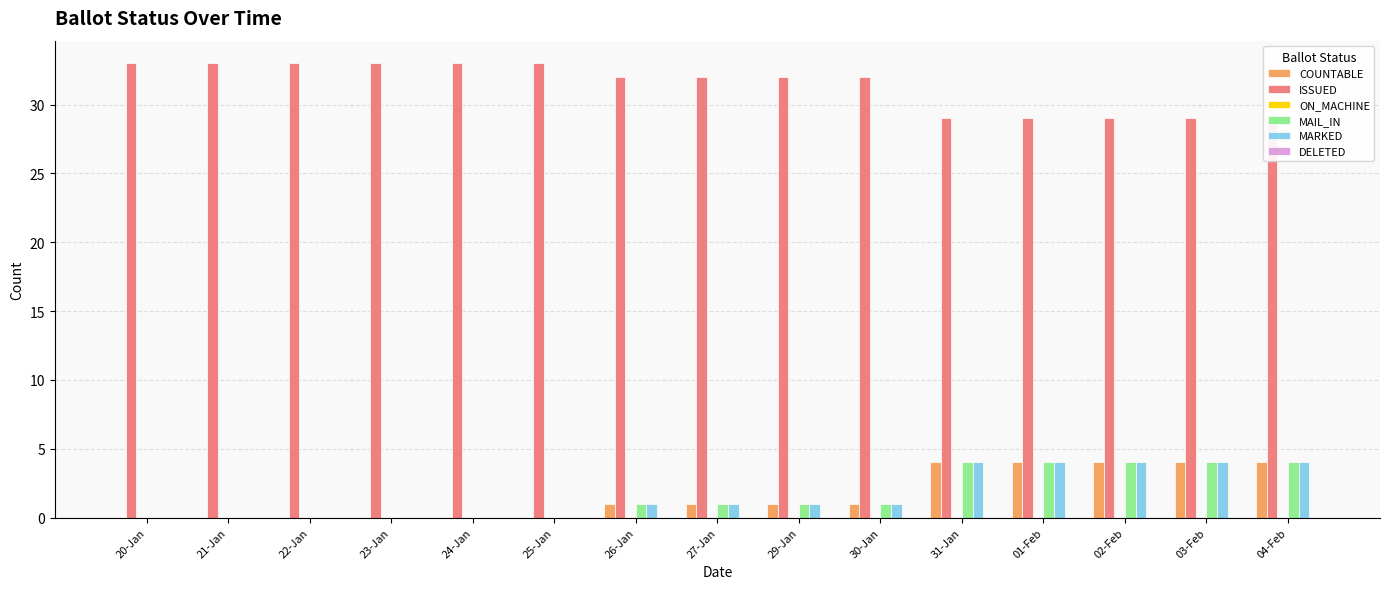

Which series has the largest total across all categories?

ISSUED